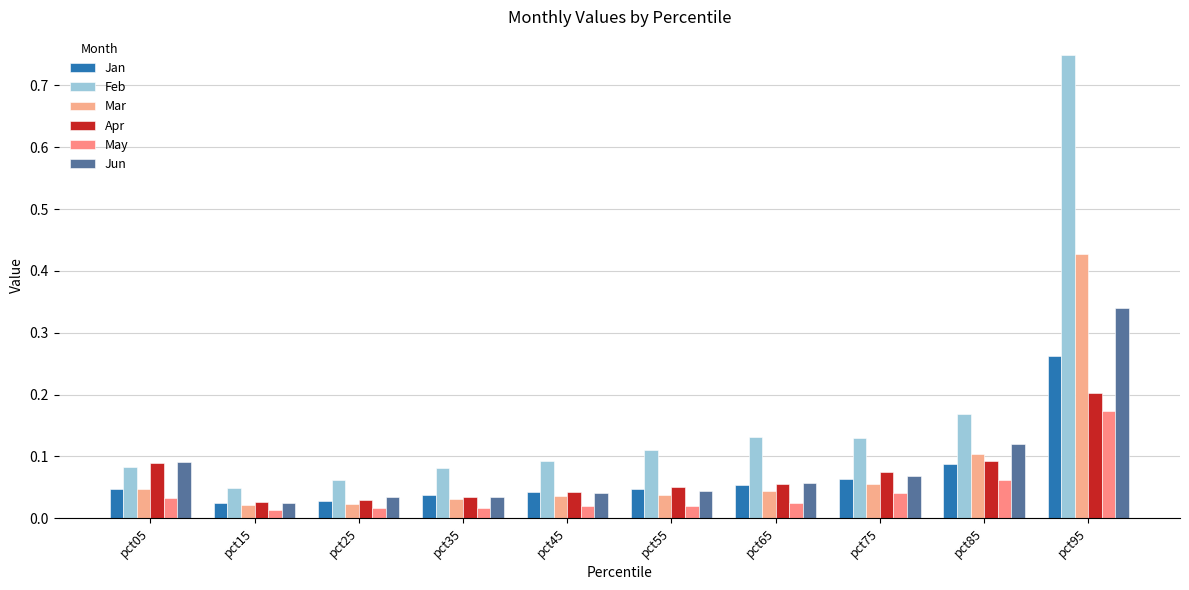

Are the bars horizontal?

No